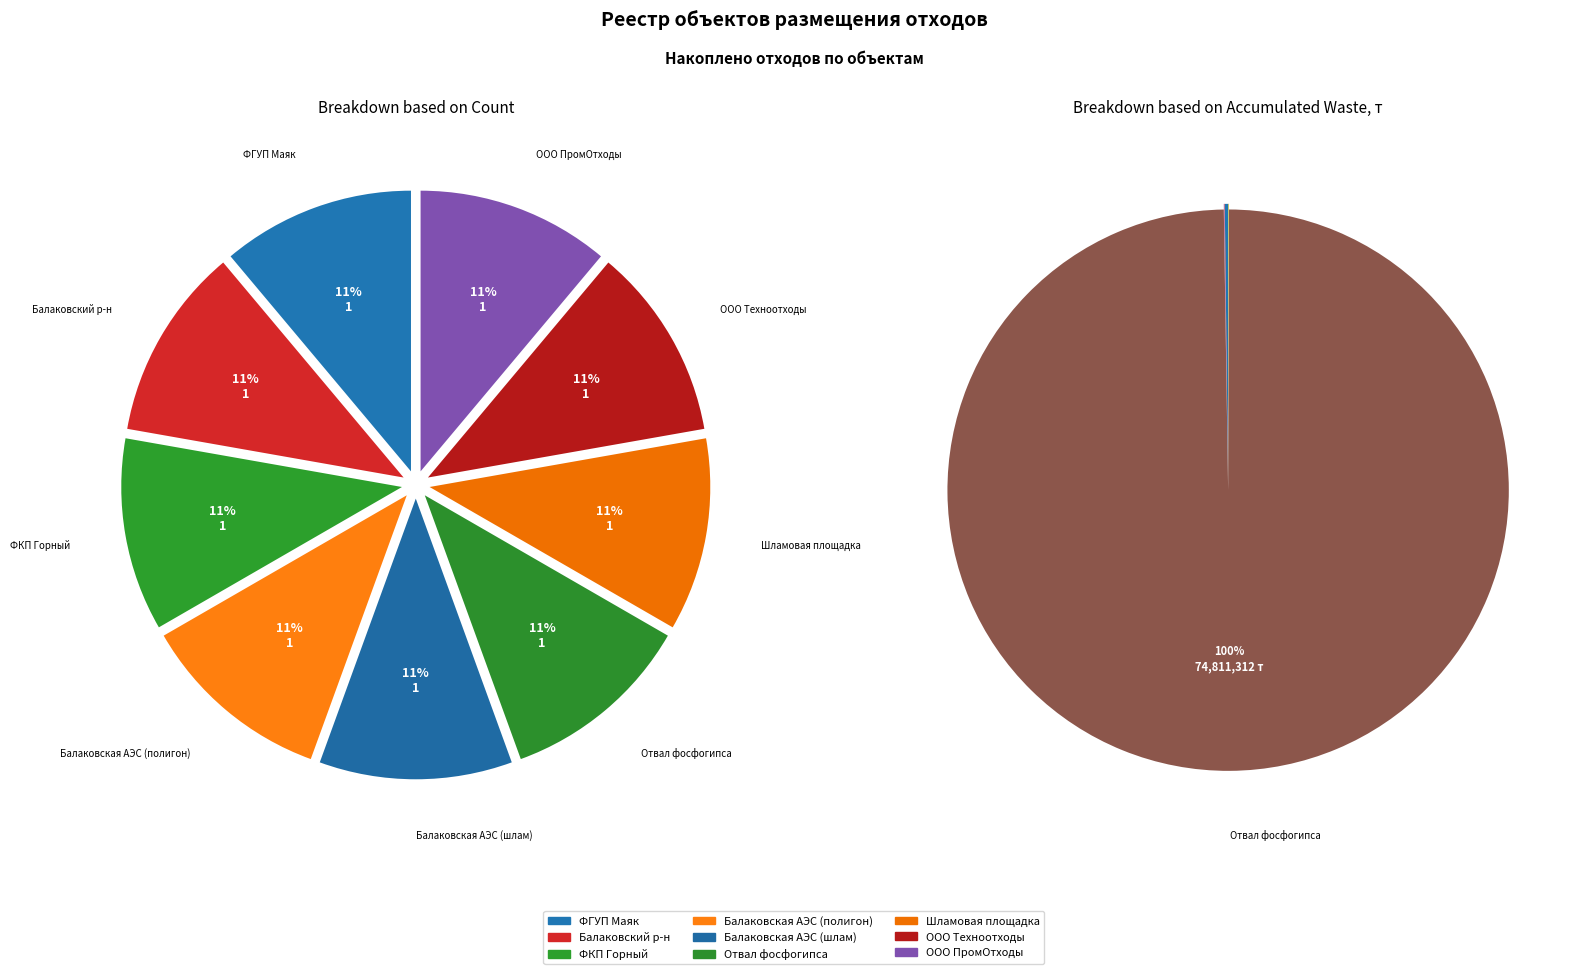

How many segments does this pie chart have?

9